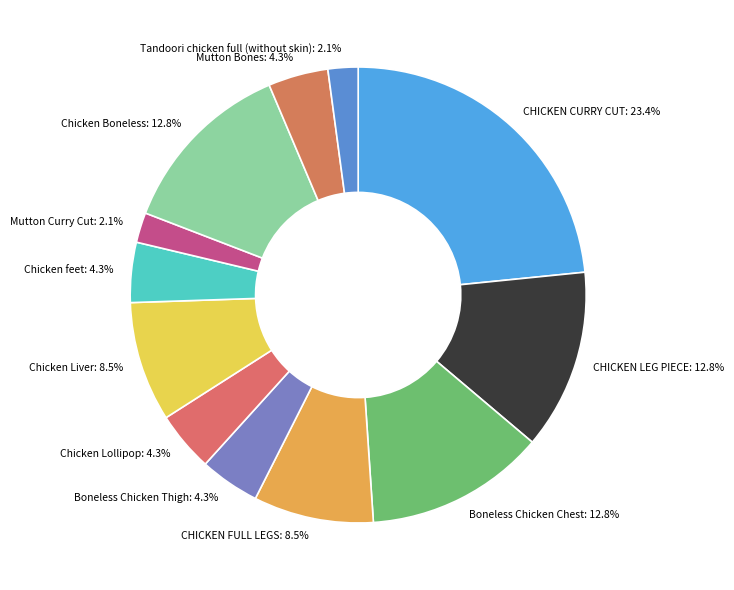

Which category has the biggest portion of the pie?

CHICKEN CURRY CUT